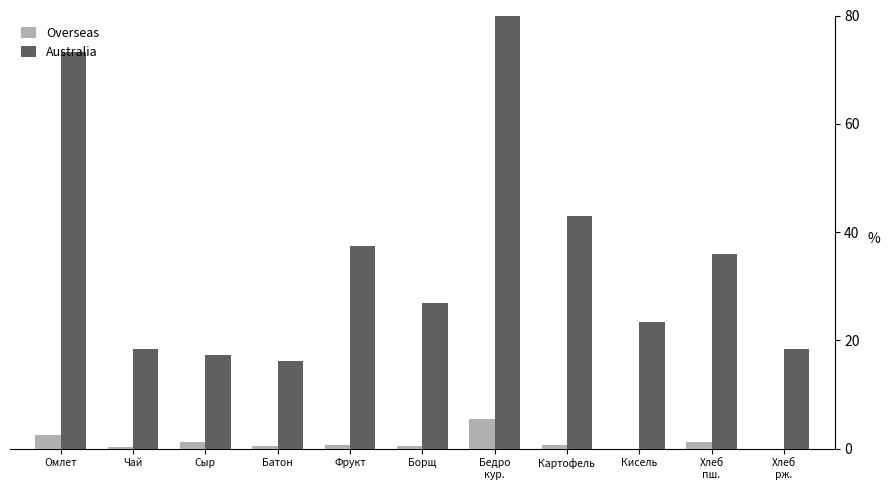

Is it true that Australia equals 23.4 at Кисель?

True